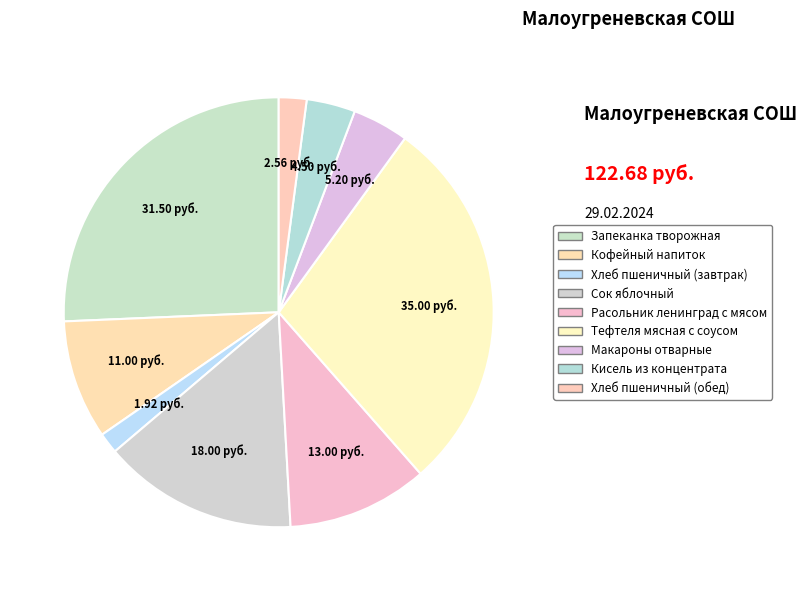

What percentage is NOT represented by Расольник ленинград с мясом?

89.4%